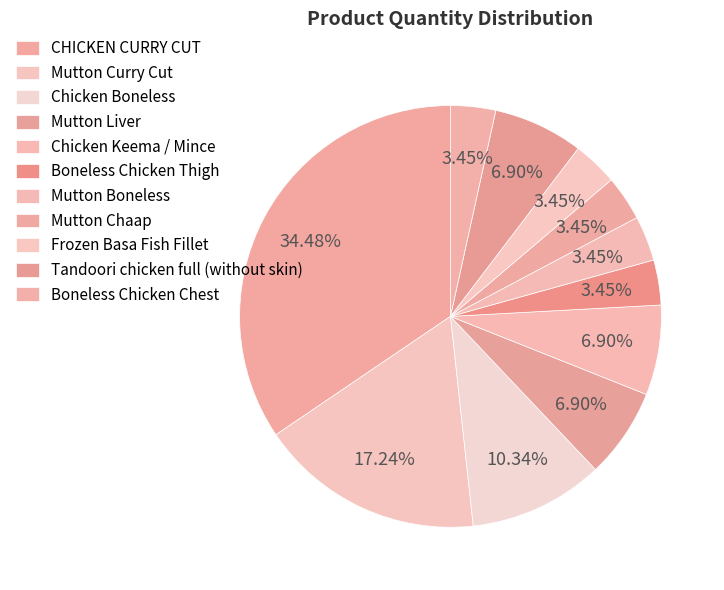

Between Mutton Boneless and Mutton Curry Cut, which is larger?

Mutton Curry Cut